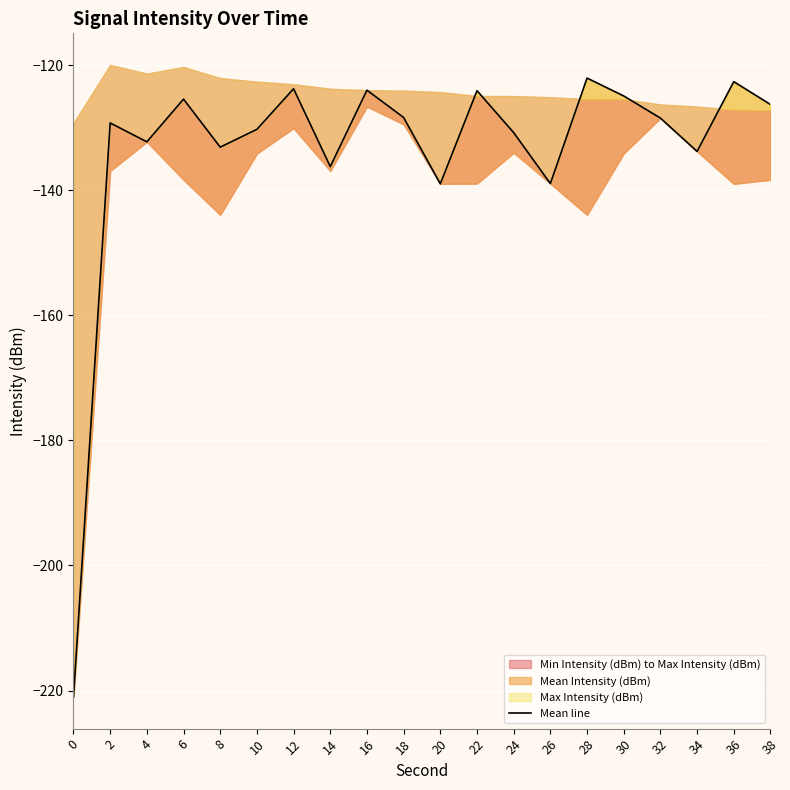

What is the difference between the maximum and minimum values?

99.0